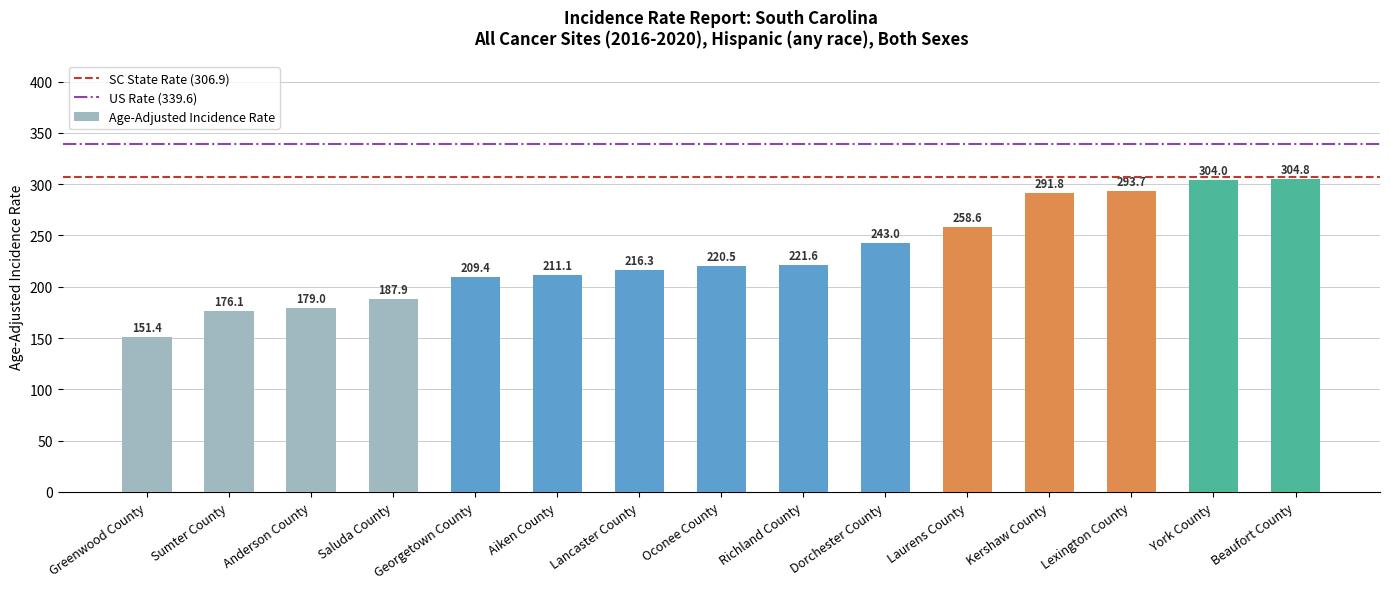

Between Georgetown County and Kershaw County, which is larger?

Kershaw County